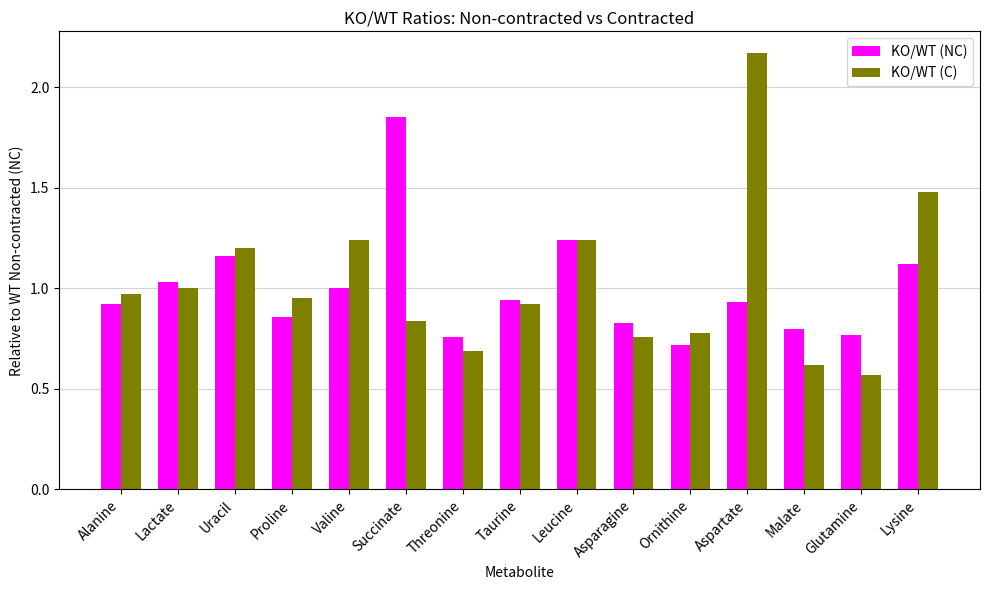

List the series in order of their peak value, highest first.

KO/WT (C), KO/WT (NC)